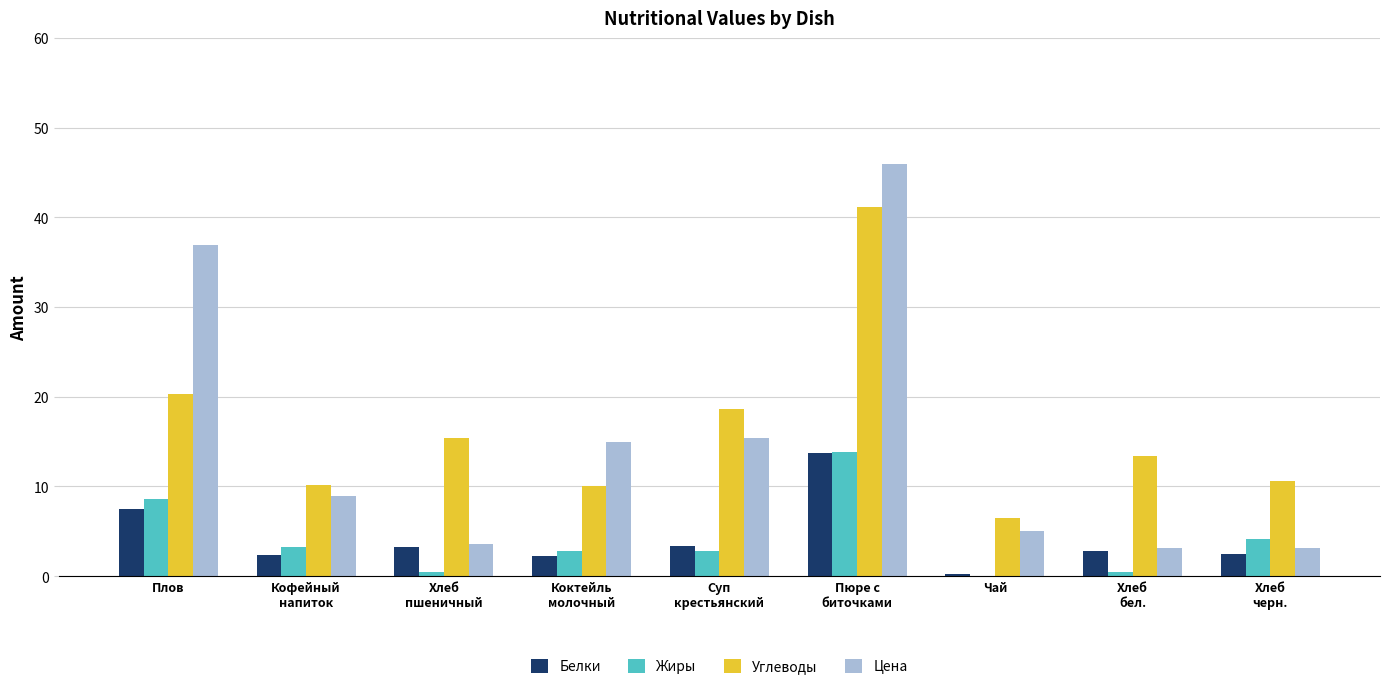

What is the sum of all Жиры values?

36.6